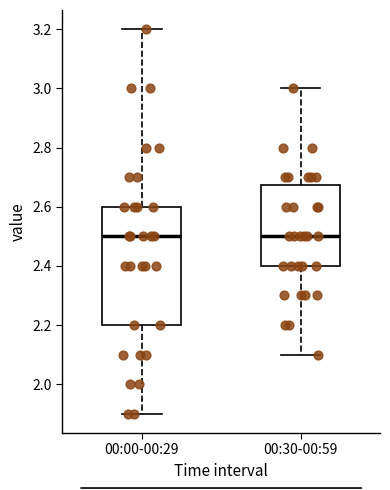

Reading left to right, read every box against the y-axis: the position of its median line, the range the box covers, and the ends of its whiskers. The values are not printed on the chart, so give them approximately, as read against the axis.

00:00-00:29: median 2.50, box 2.20 to 2.60, whiskers 1.90 to 3.20
00:30-00:59: median 2.50, box 2.40 to 2.68, whiskers 2.10 to 3.00